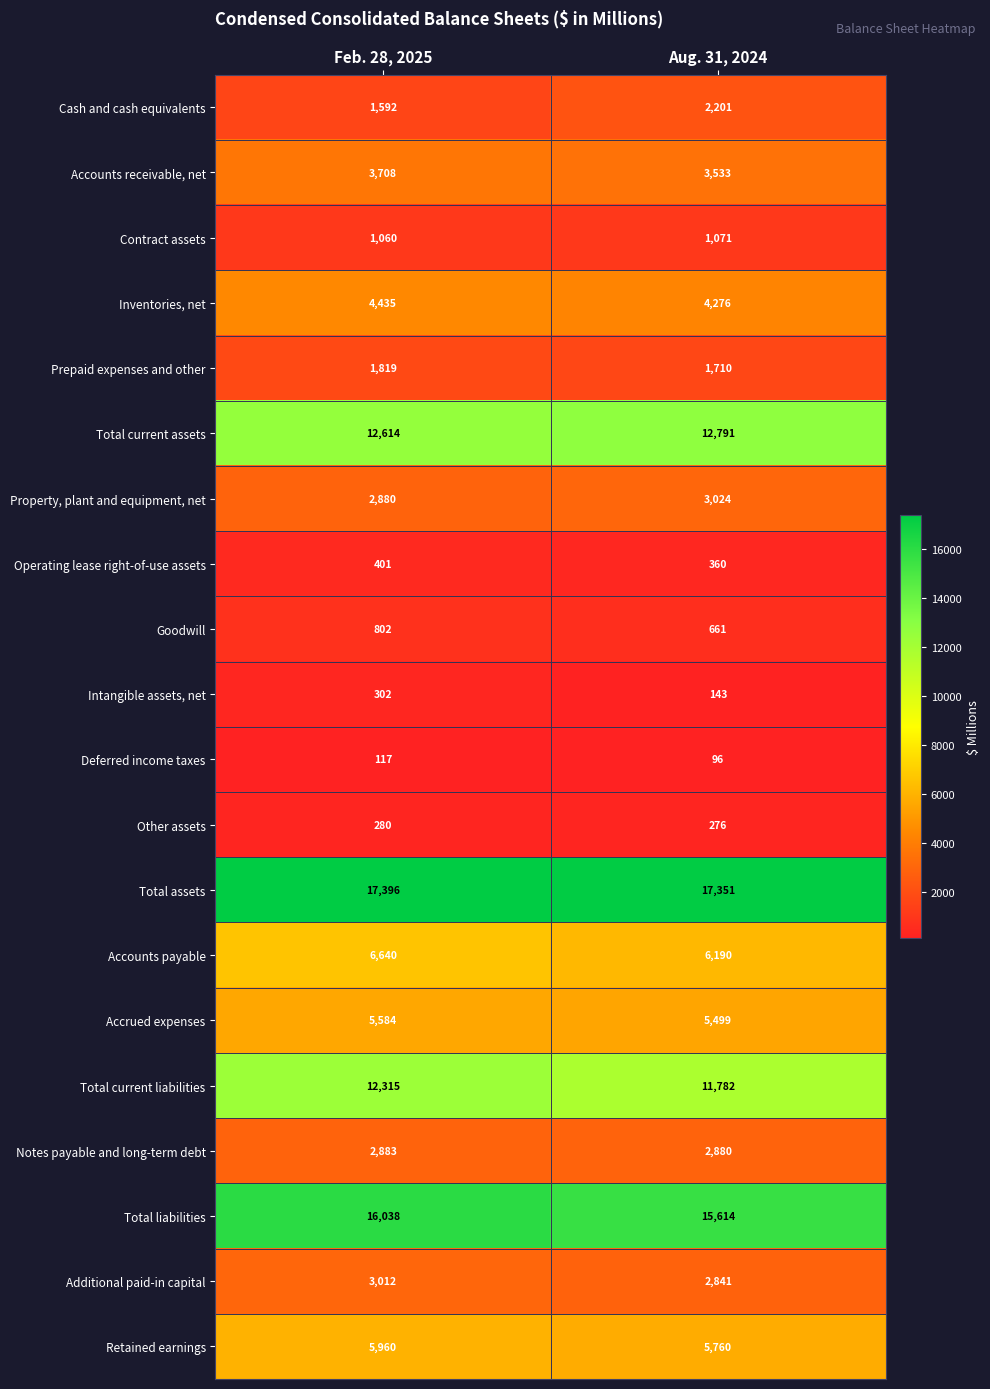

Where is Intangible assets, net nearest to the value 222?

Aug. 31, 2024